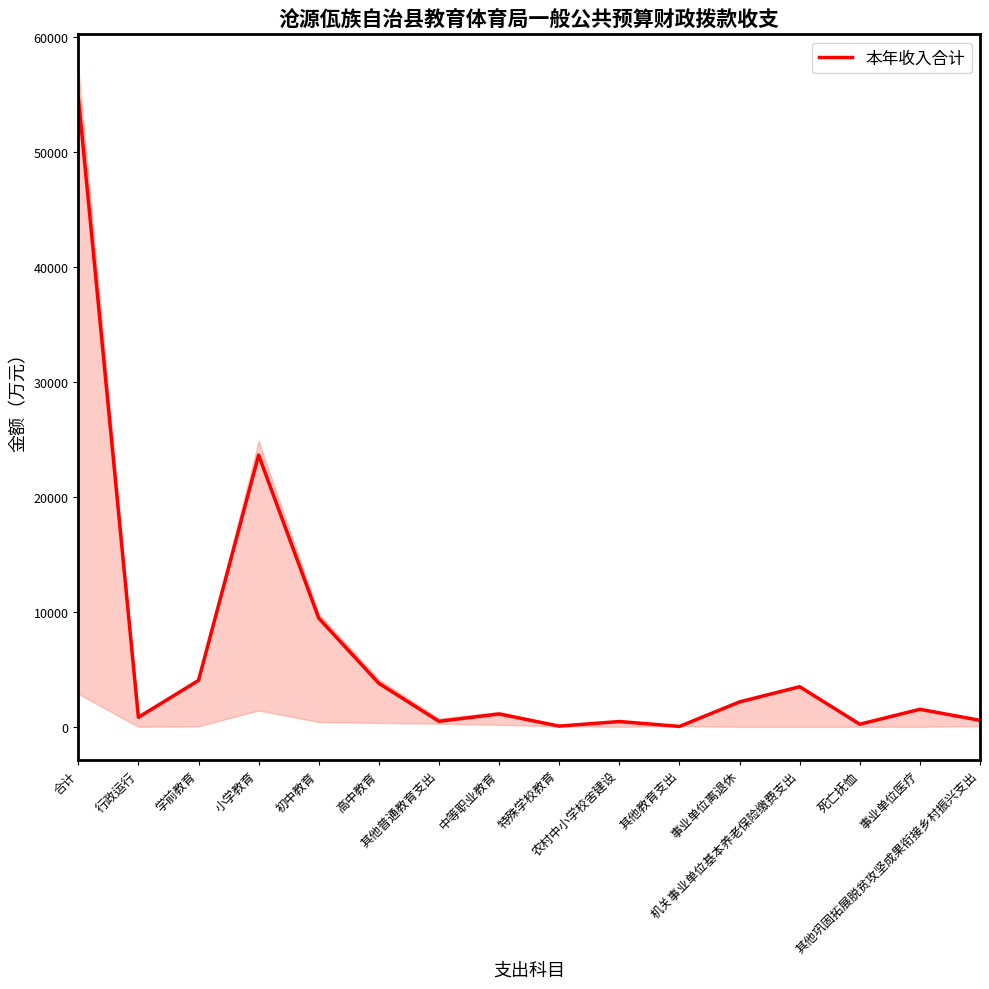

The chart shows a value of 54.2 at 其他教育支出. True or false?

False